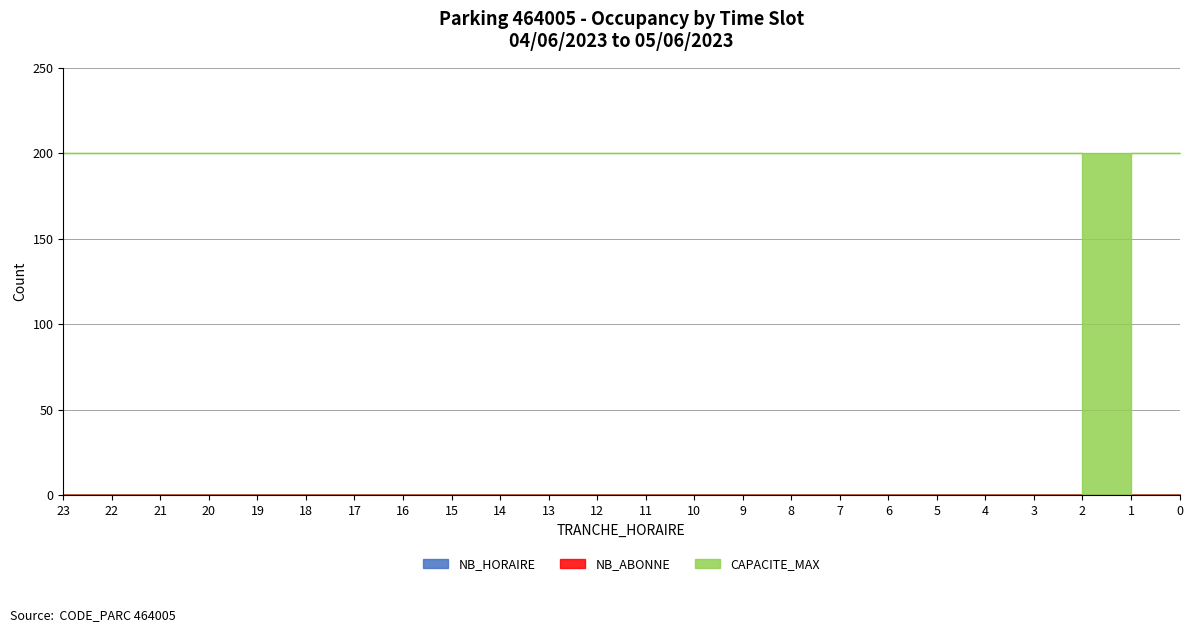

Reading left to right, what are all the values shown in this chart?

NB_HORAIRE: 0	0	0	0	0	0	0	0	0	0	0	0	0	0	0	0	0	0	0	0	0	0	0	0
NB_ABONNE: 0	0	0	0	0	0	0	0	0	0	0	0	0	0	0	0	0	0	0	0	0	0	0	0
CAPACITE_MAX: 200	200	200	200	200	200	200	200	200	200	200	200	200	200	200	200	200	200	200	200	200	200	200	200